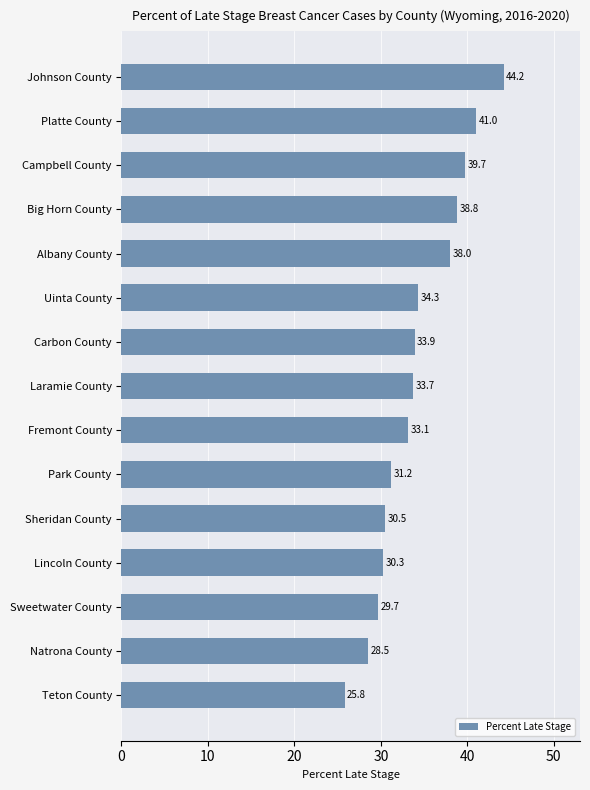

Where is the data nearest to the value 35?

Uinta County